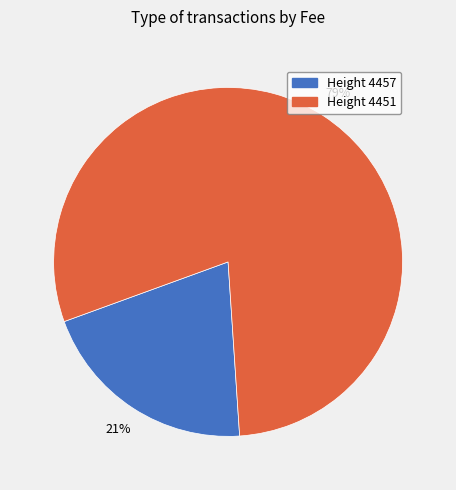

To the nearest percent, what is the average slice percentage?

50%